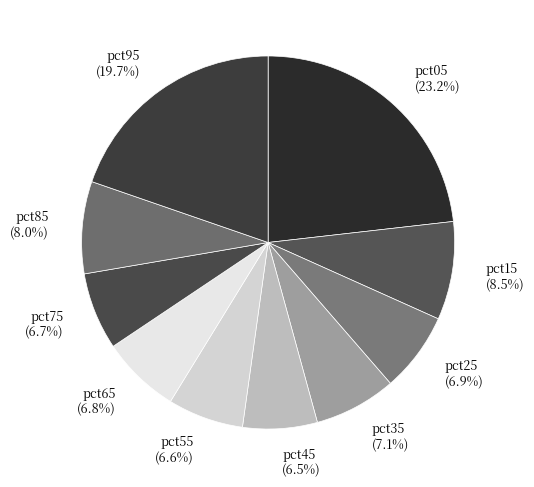

To the nearest percent, what is the combined percentage of pct45 and pct25?

13%